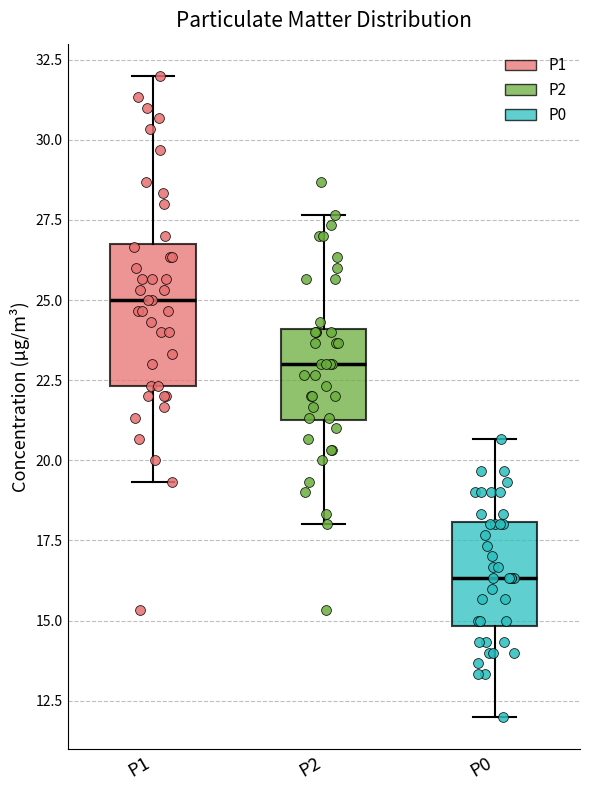

Which box is the tallest, from its lower edge to its upper edge?

P1